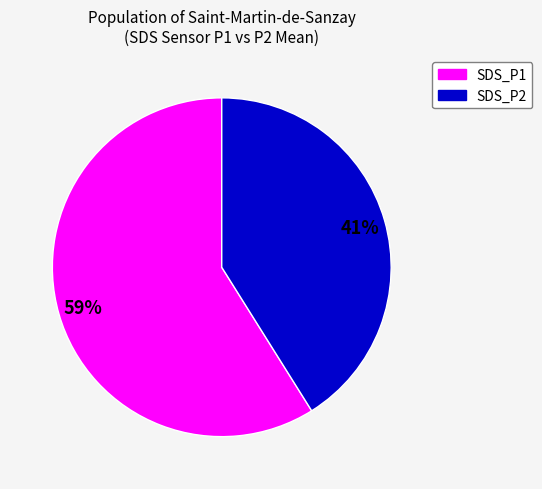

Does any single category account for the majority?

Yes